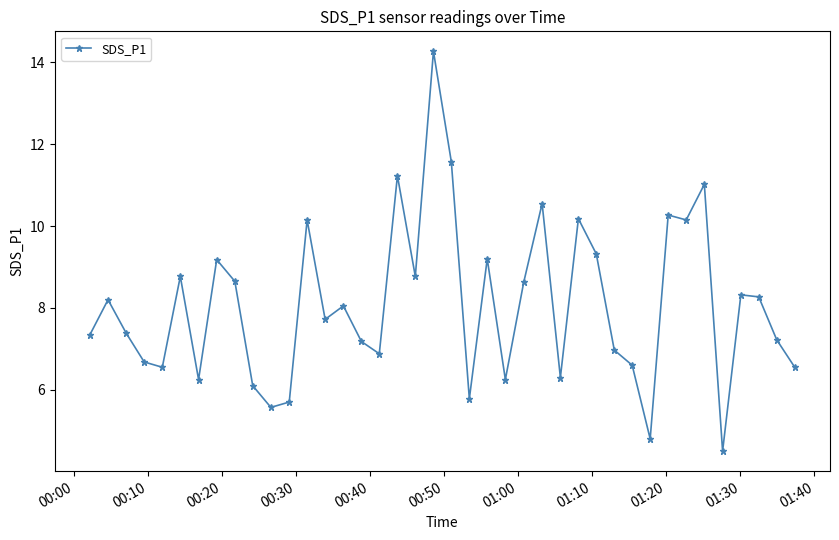

True or false: there are more than 0 points higher than both neighbors.

True